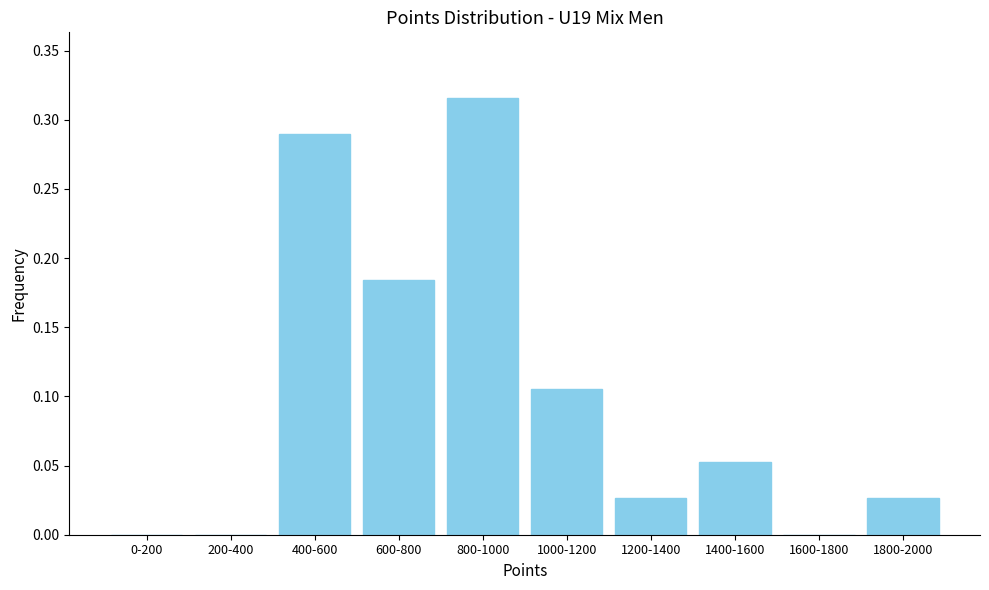

Between 800-1000 and 1200-1400, which is larger?

800-1000